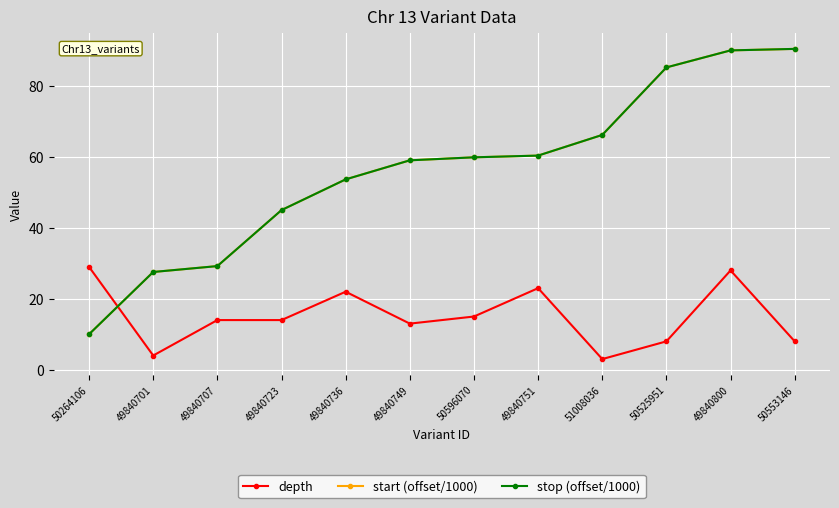

Which series has the largest range (max minus min)?

stop (offset/1000)